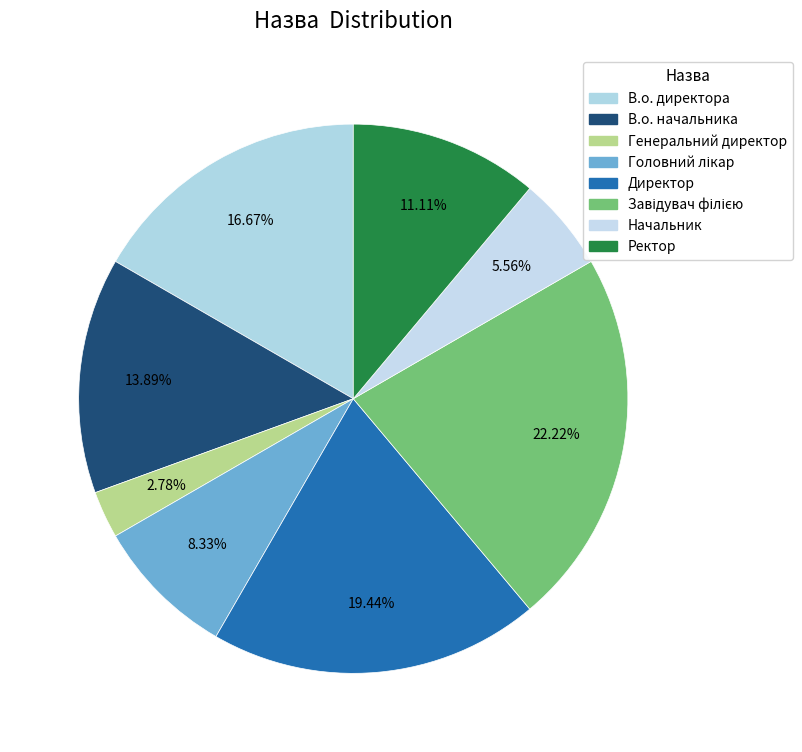

What is the ratio of the value at Генеральний директор to the value at Завідувач філією?

0.1